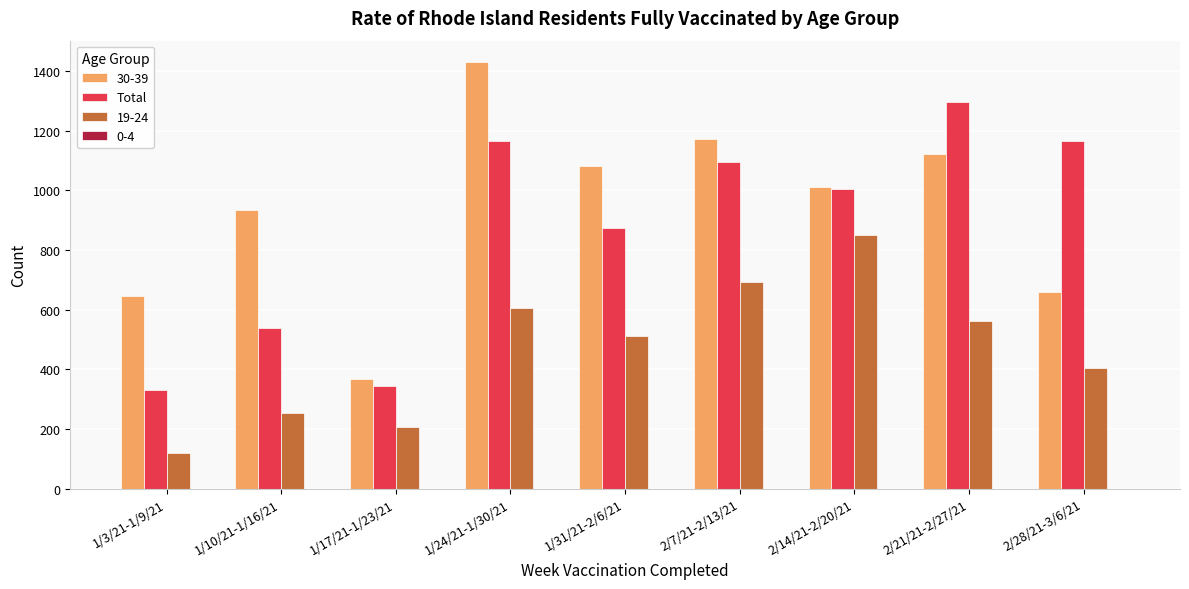

What is the sum of all 19-24 values?

4206